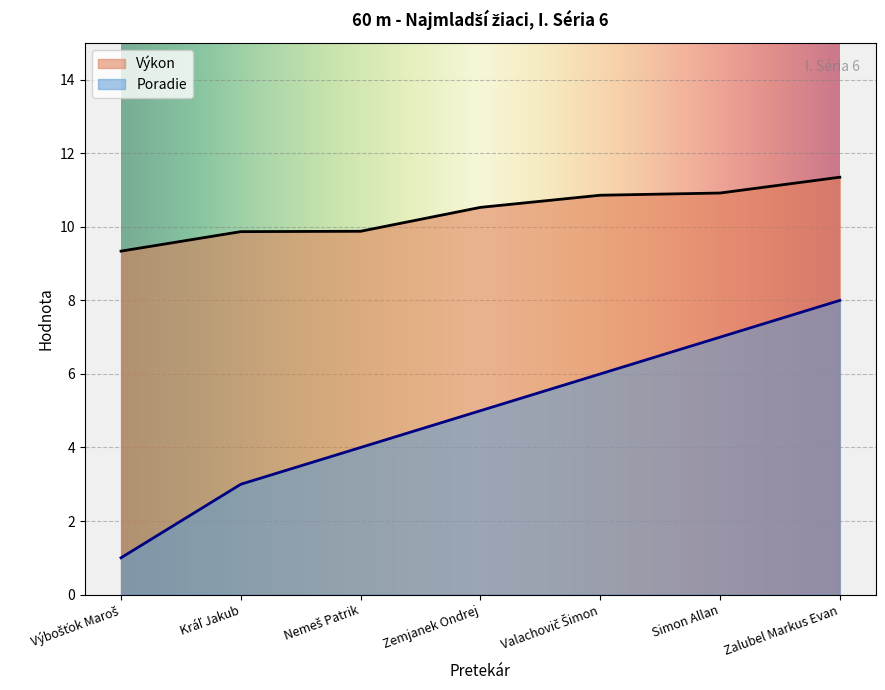

Is it true that Poradie equals 2.3 at Nemeš Patrik?

False